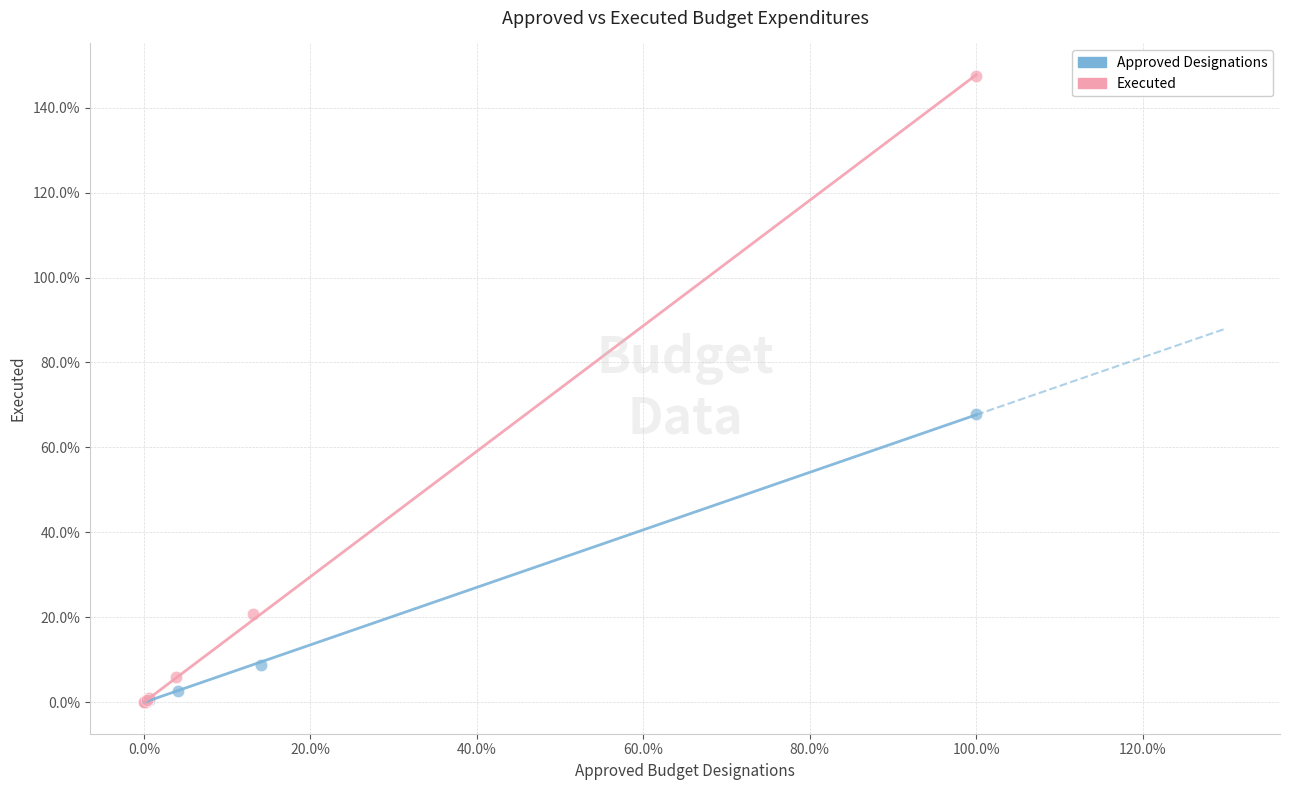

What are all the series names shown in the legend?

Approved Designations, Executed